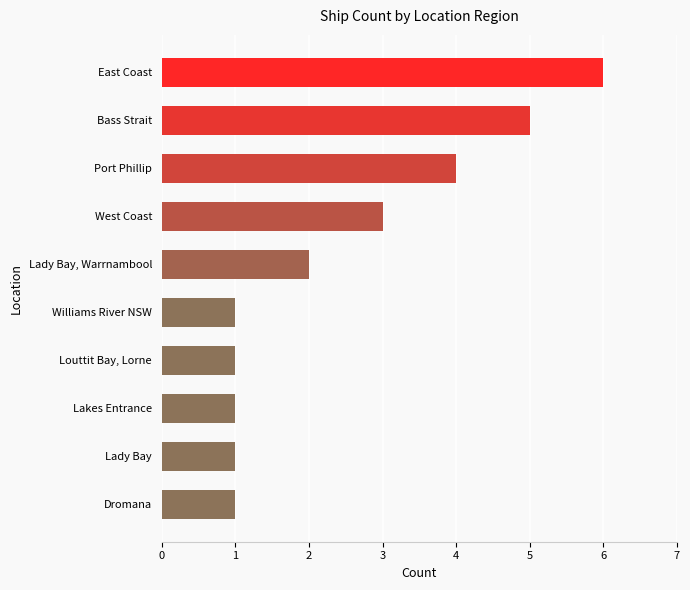

Does the chart contain stacked bars?

No